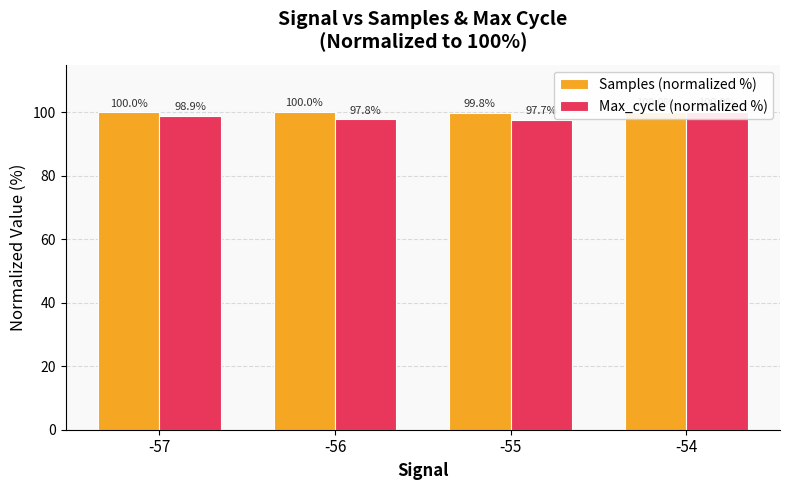

How many series are shown in this chart?

2